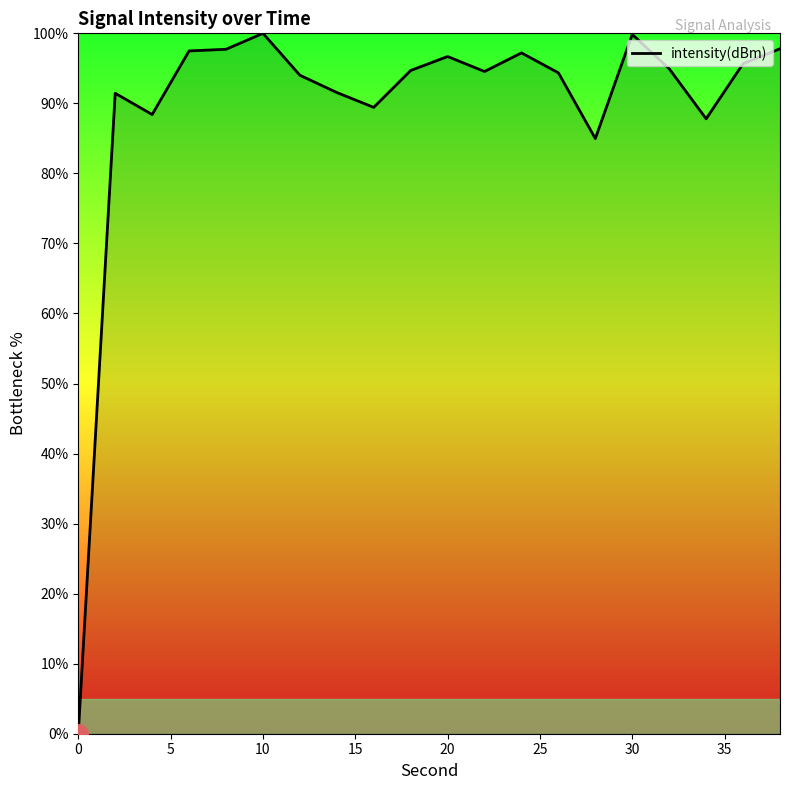

How many lines are shown in the chart?

1